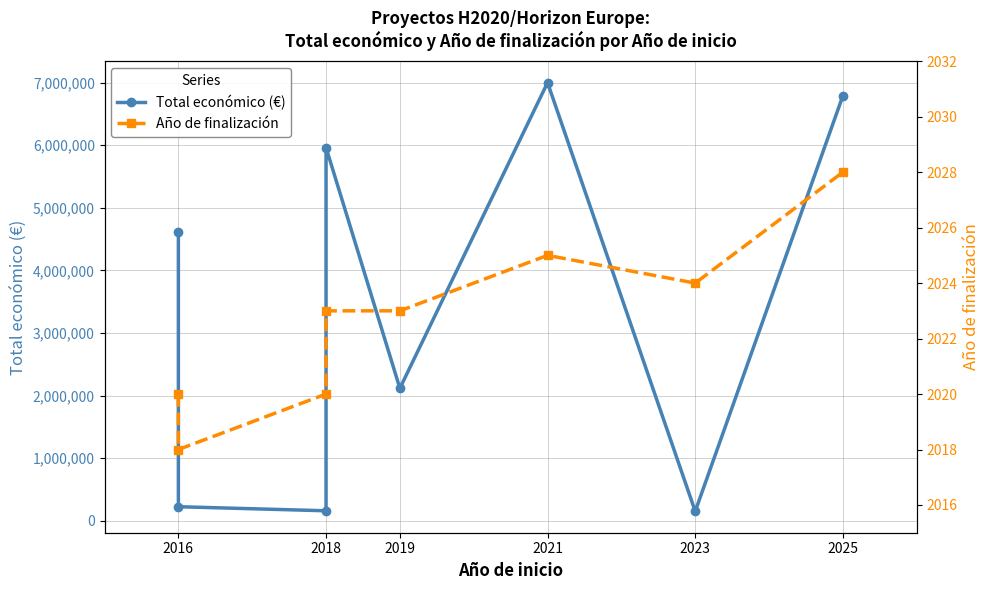

Reading left to right, what are all the values shown in this chart?

Total económico (€): 4608975	223120	158121	5962019	2115541	7000000	150000	6790375
Año de finalización: 2020	2018	2020	2023	2023	2025	2024	2028